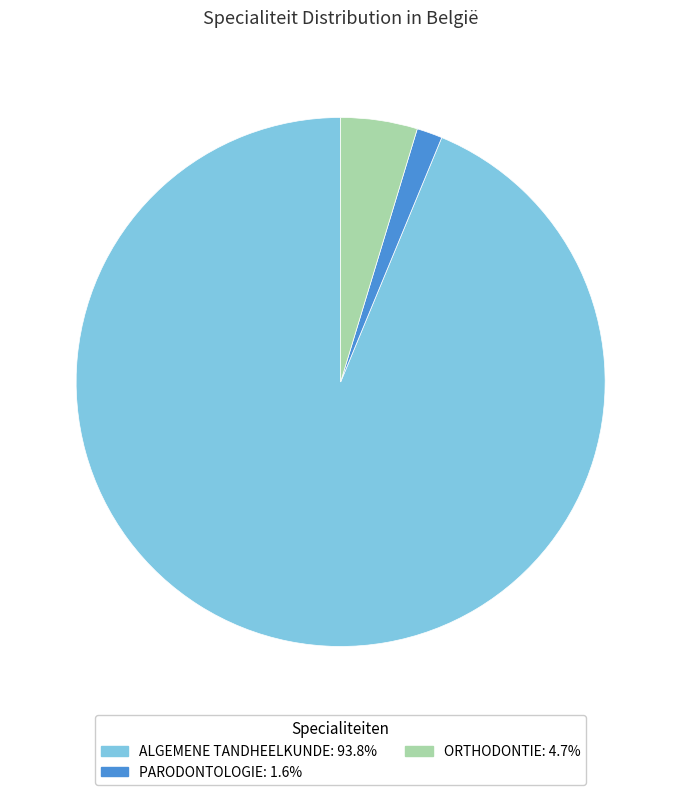

Do PARODONTOLOGIE and ALGEMENE TANDHEELKUNDE together represent more than half of the pie?

Yes